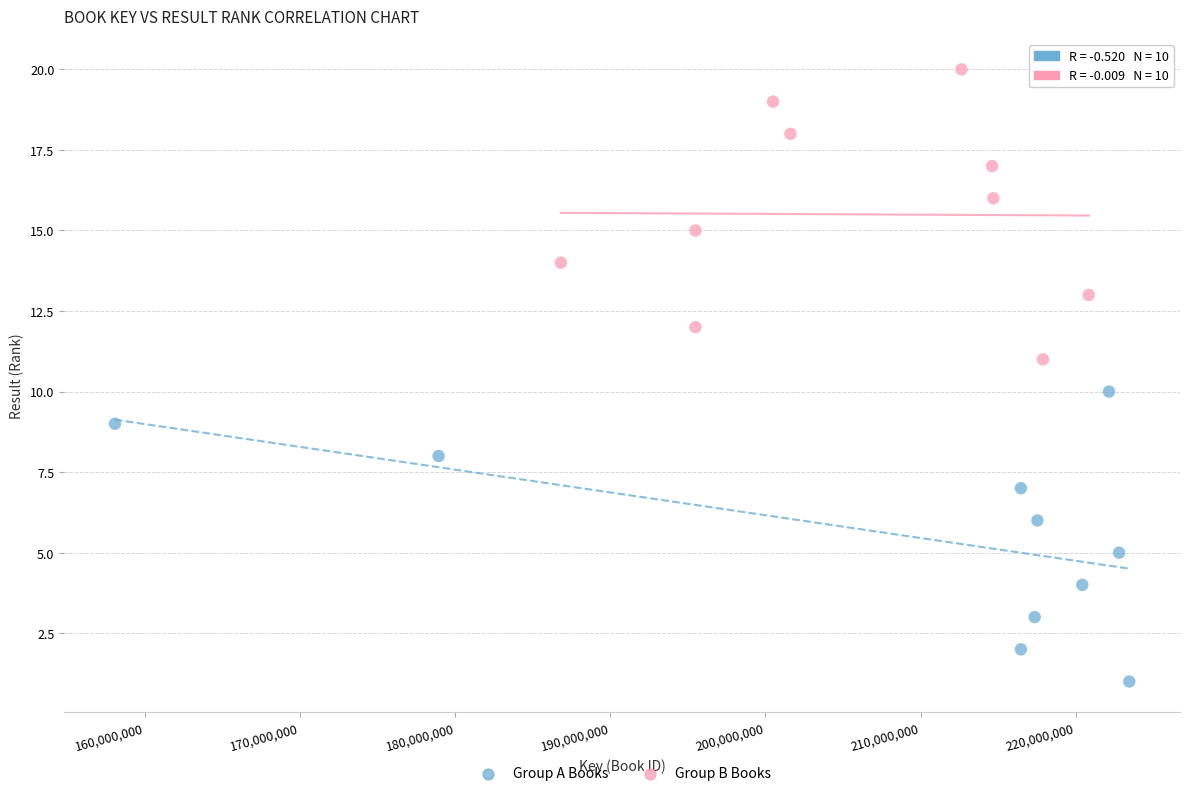

What are all the series names shown in the legend?

Group A Books, Group B Books